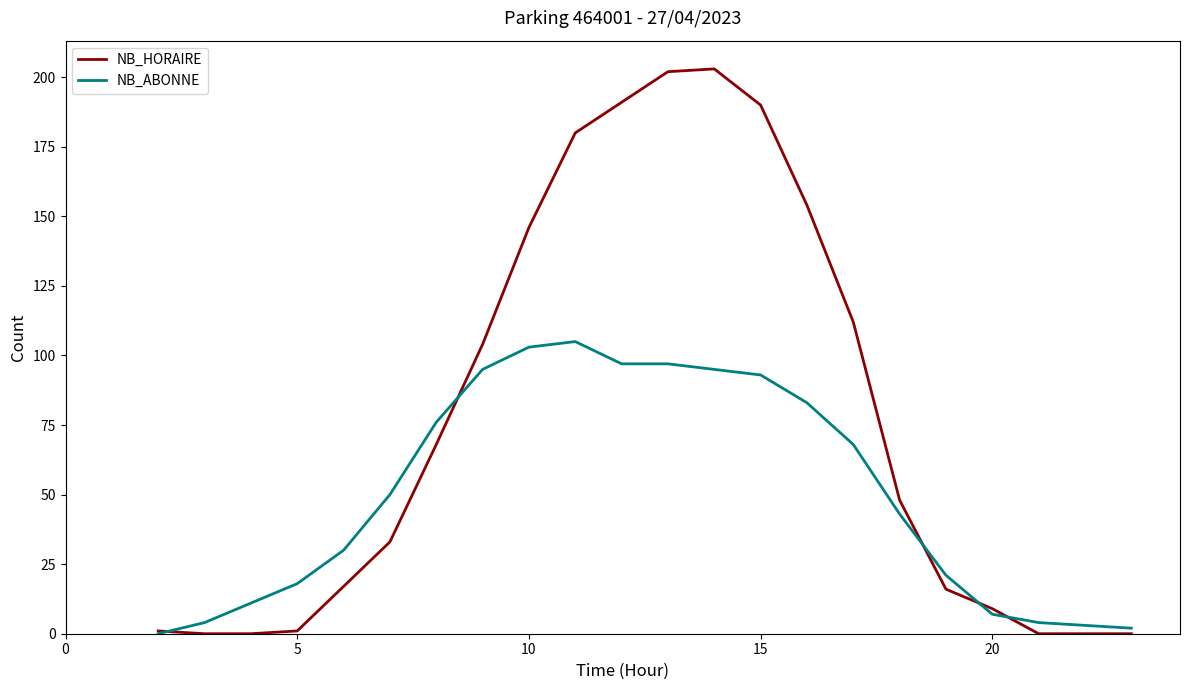

What is the highest value of the NB_ABONNE series?

105